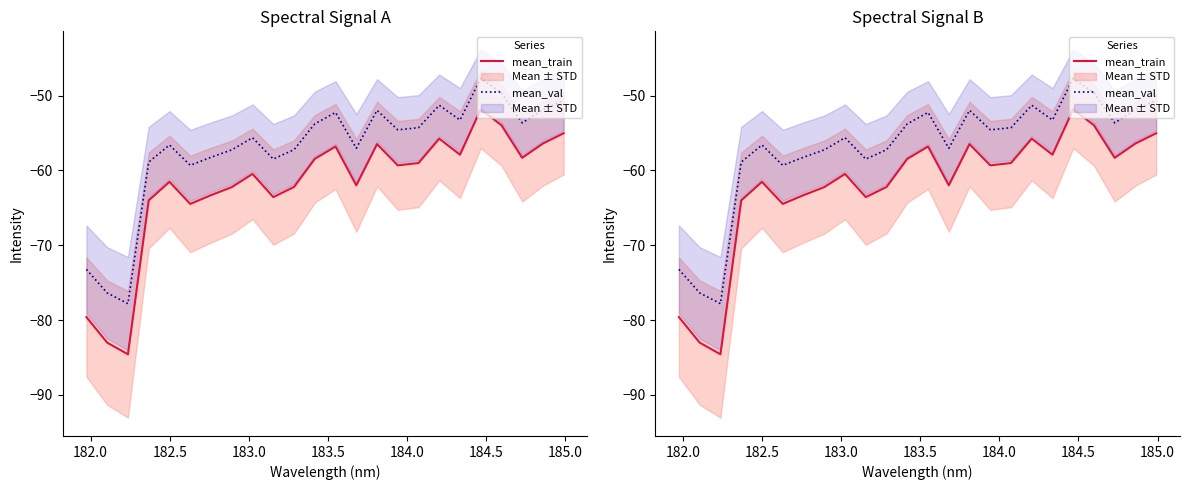

In mean_train, how many points are lower than both neighbors (excluding endpoints)?

7